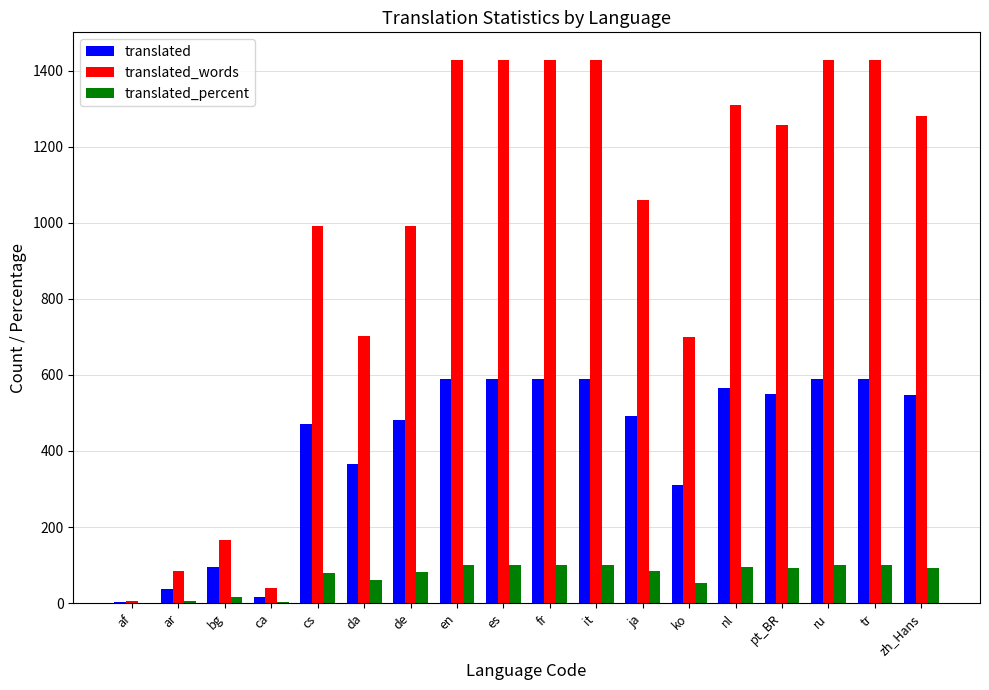

Are the bars horizontal?

No